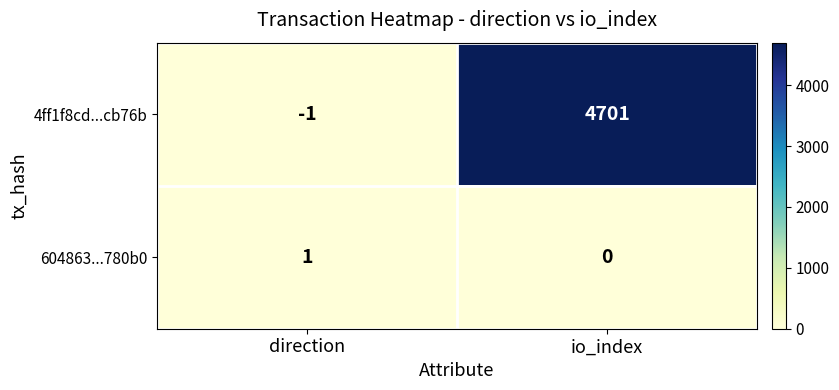

What is the highest value of the 4ff1f8cd...cb76b series?

4701